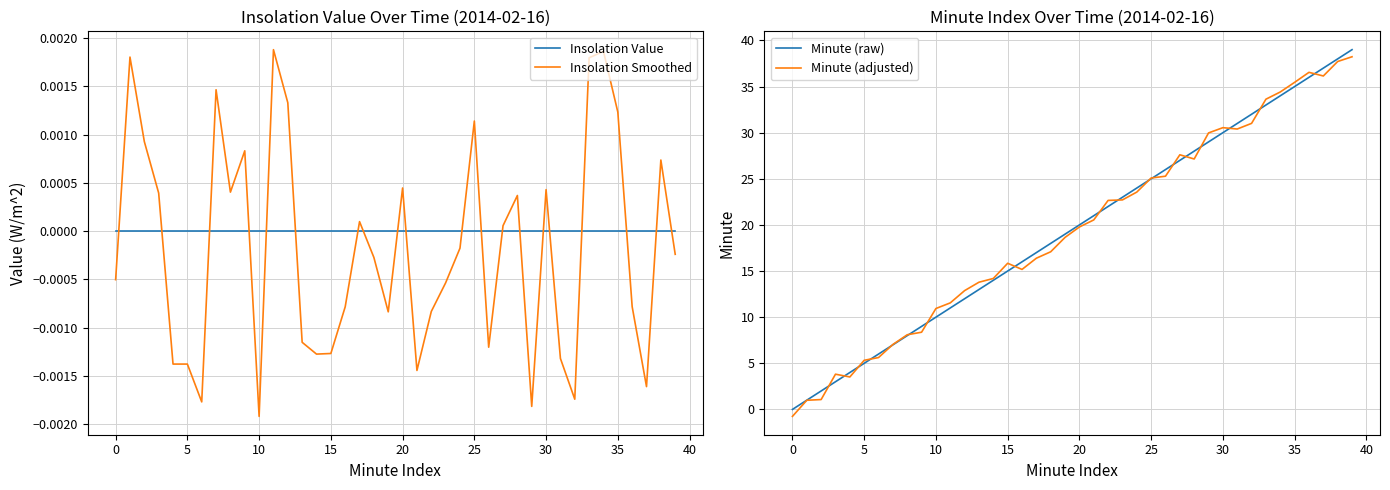

How many data points does each series have?

40